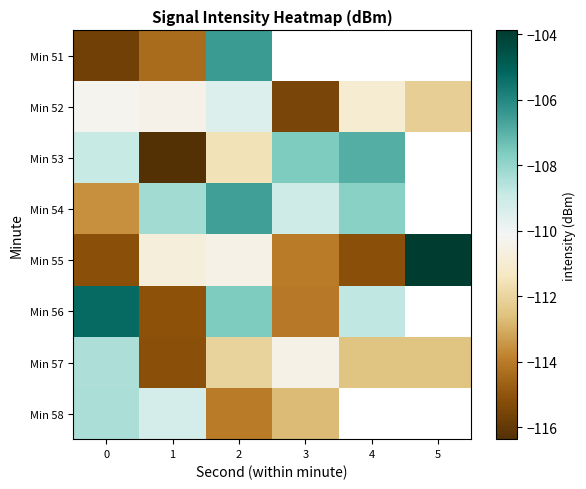

Rank the categories by Min 52 value from highest to lowest.

2, 0, 1, 4, 5, 3